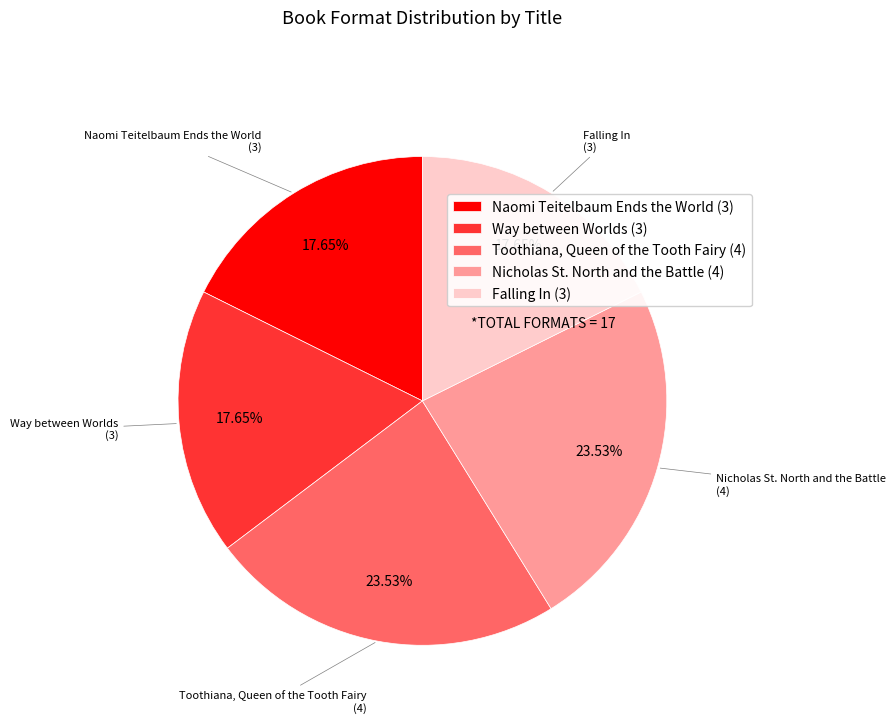

Do Toothiana, Queen of the Tooth Fairy and Naomi Teitelbaum Ends the World together represent more than half of the pie?

No